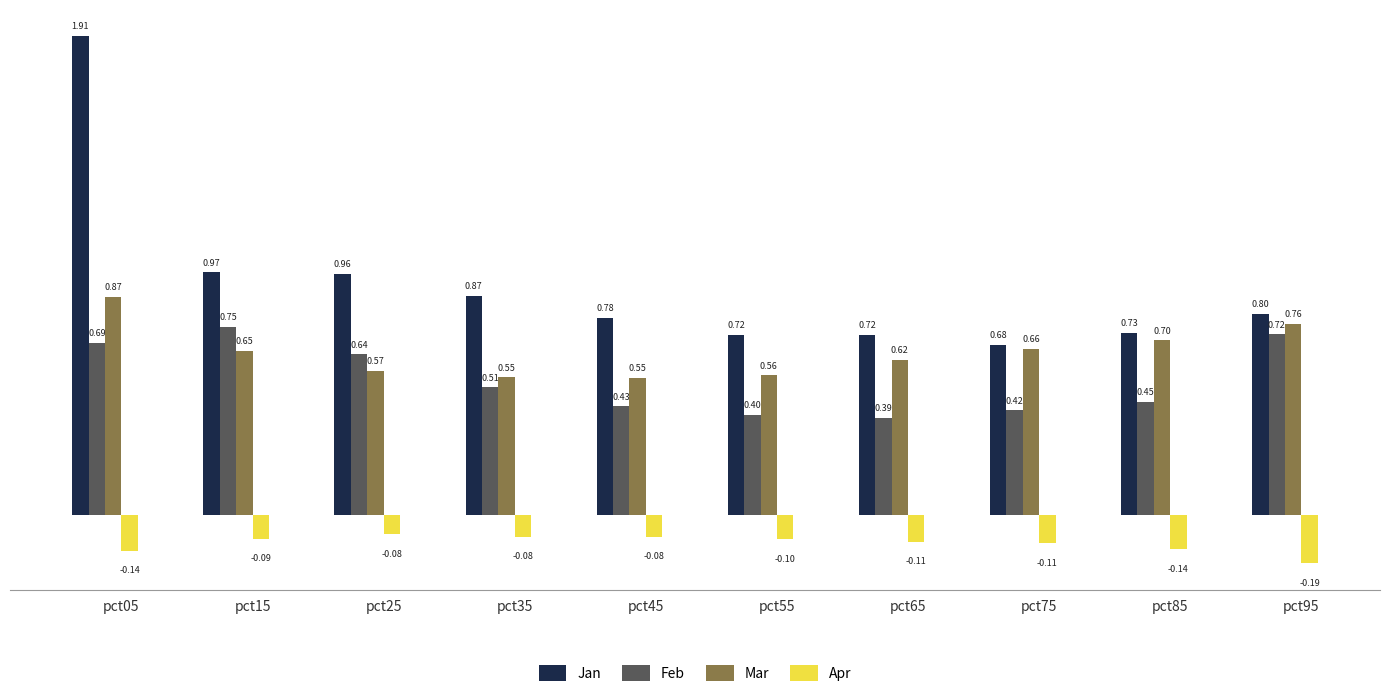

At which category is the sum across all series the highest?

pct05